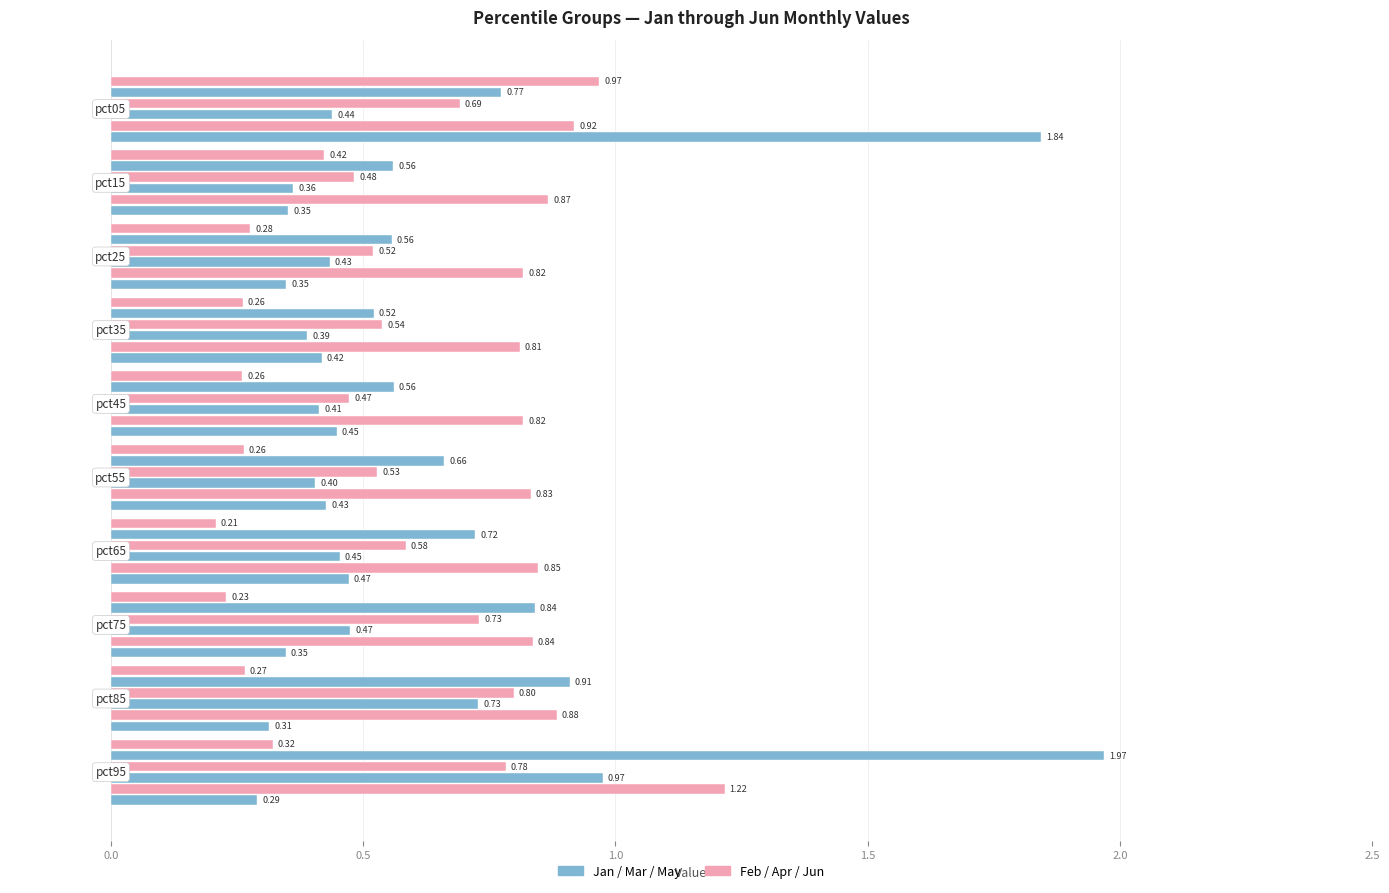

Read the Mar value at pct25.

0.4